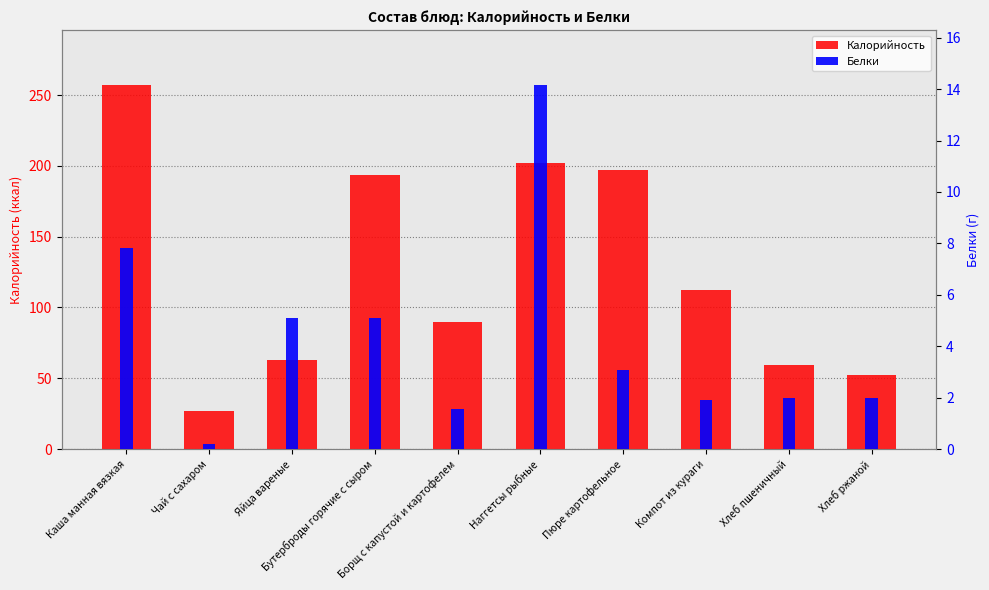

Rank the series at Каша манная вязкая from lowest to highest value.

Белки, Калорийность